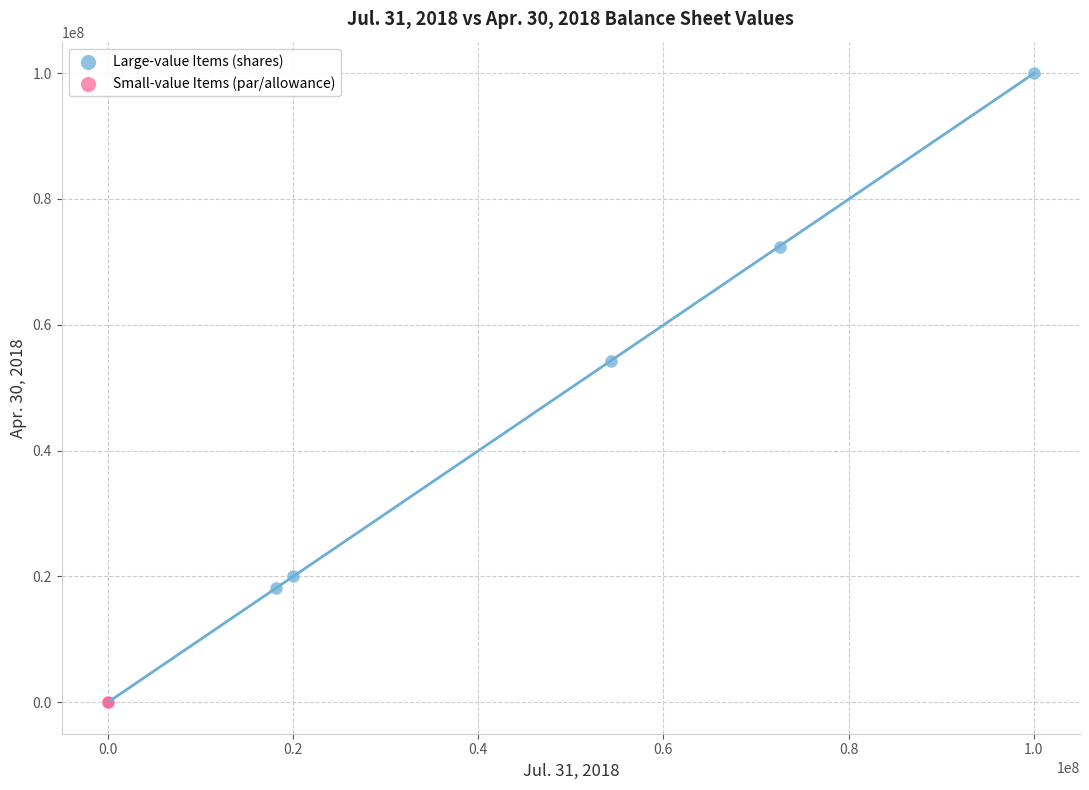

Which series has the largest Y range (max minus min)?

Large-value Items (shares)